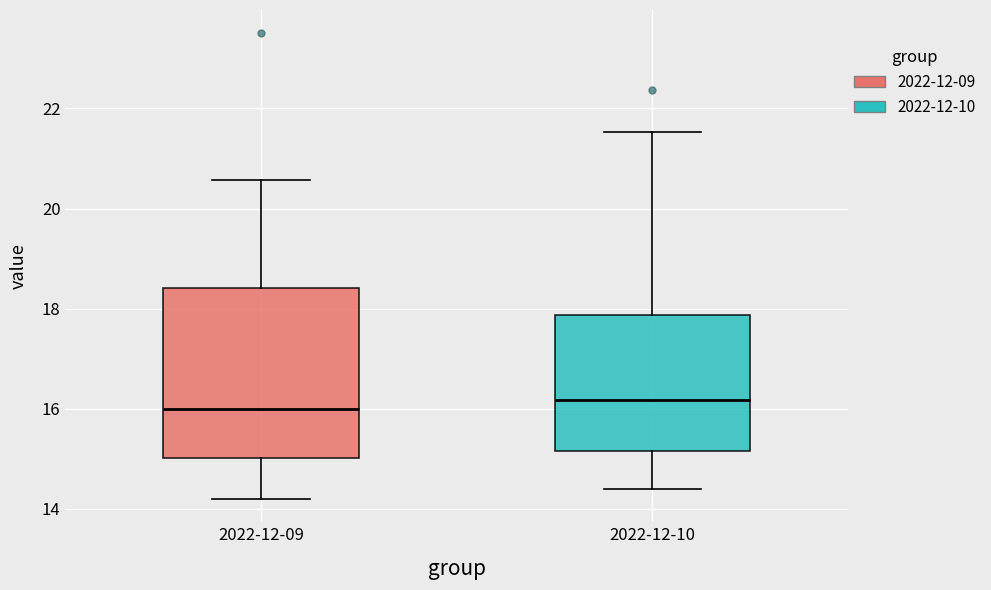

Reading left to right, read every box against the y-axis: the position of its median line, the range the box covers, and the ends of its whiskers. The values are not printed on the chart, so give them approximately, as read against the axis.

2022-12-09: median 16.0, box 15.0 to 18.4, whiskers 14.2 to 20.6
2022-12-10: median 16.2, box 15.2 to 17.8, whiskers 14.4 to 21.6